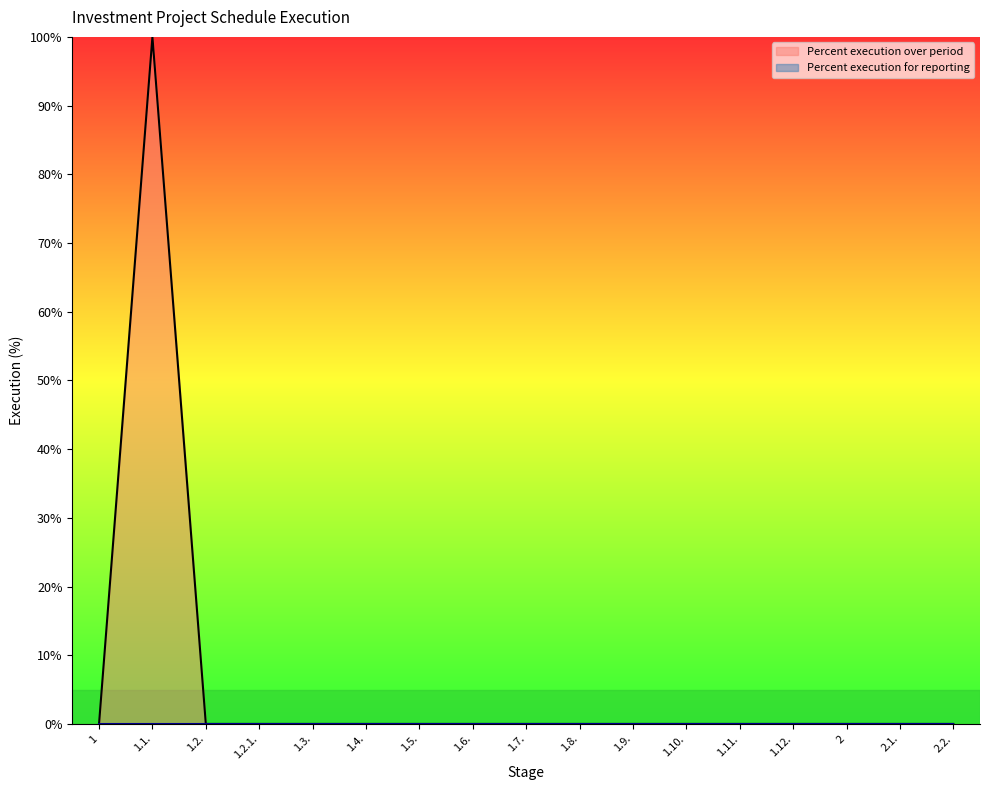

List the labels in order of value, smallest first.

1, 1.2., 1.2.1., 1.3., 1.4., 1.5., 1.6., 1.7., 1.8., 1.9., 1.10., 1.11., 1.12., 2, 2.1., 2.2., 1.1.